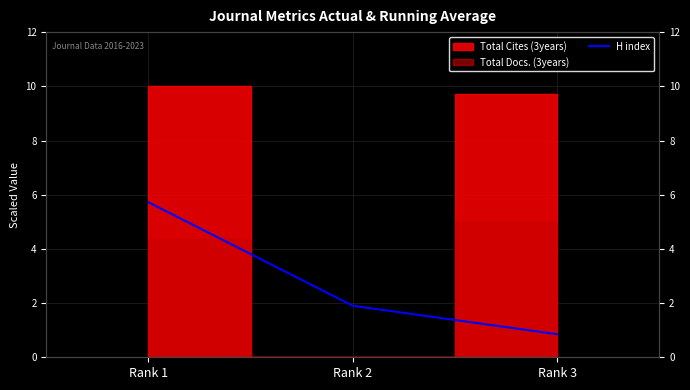

How many data points are less than 1?

1